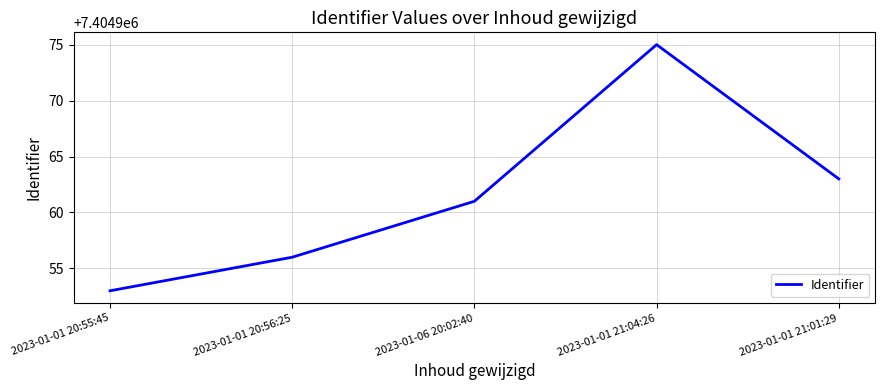

Does the chart have visible grid lines?

Yes